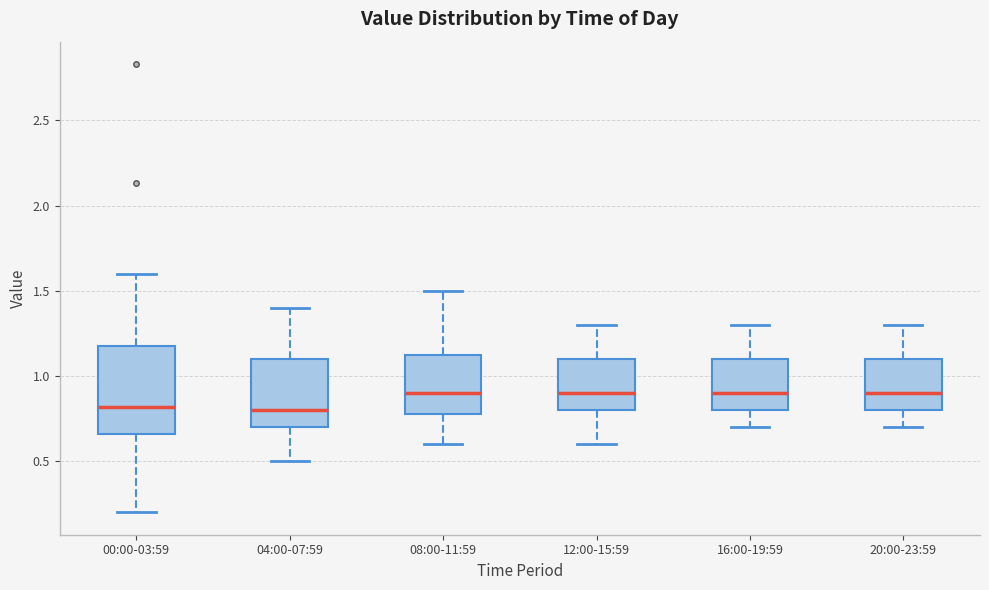

Where is the lower edge of the box for 12:00-15:59 on the y-axis? The values are not printed on the chart, so give them approximately, as read against the axis.

0.80